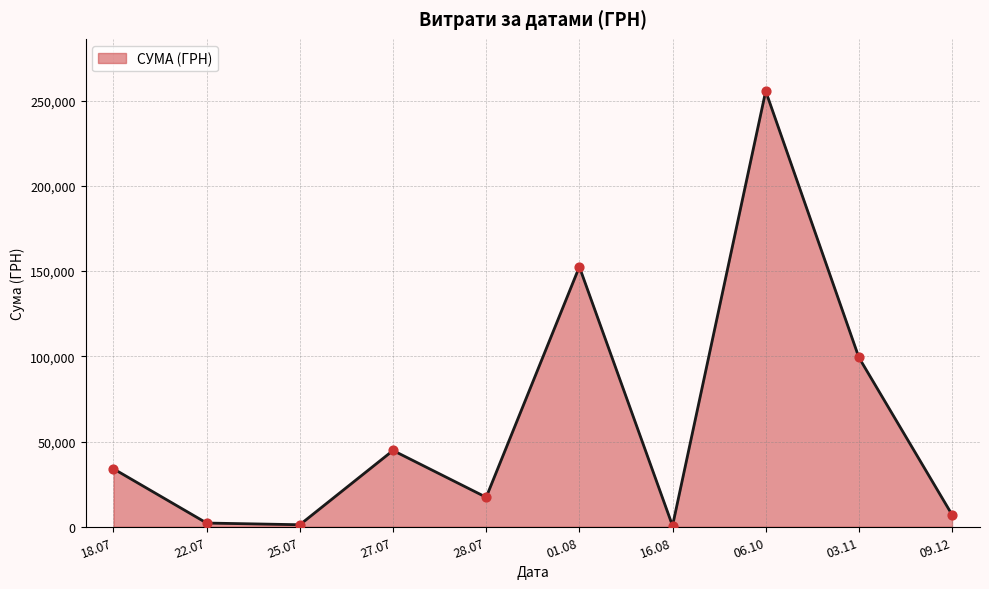

What is the ratio of the value at 03.11 to the value at 18.07?

2.9